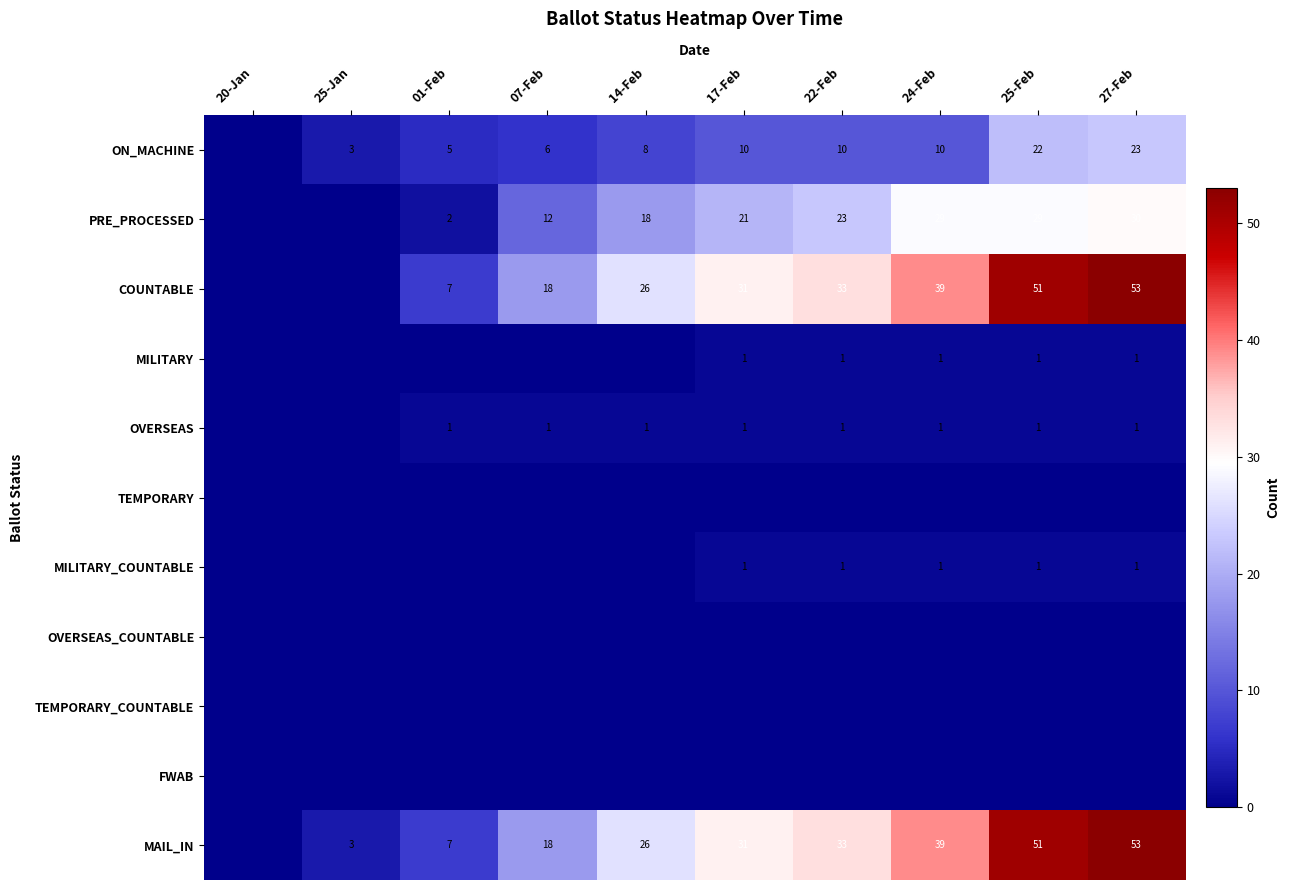

What is the spread (max minus min) of values at 24-Feb?

39